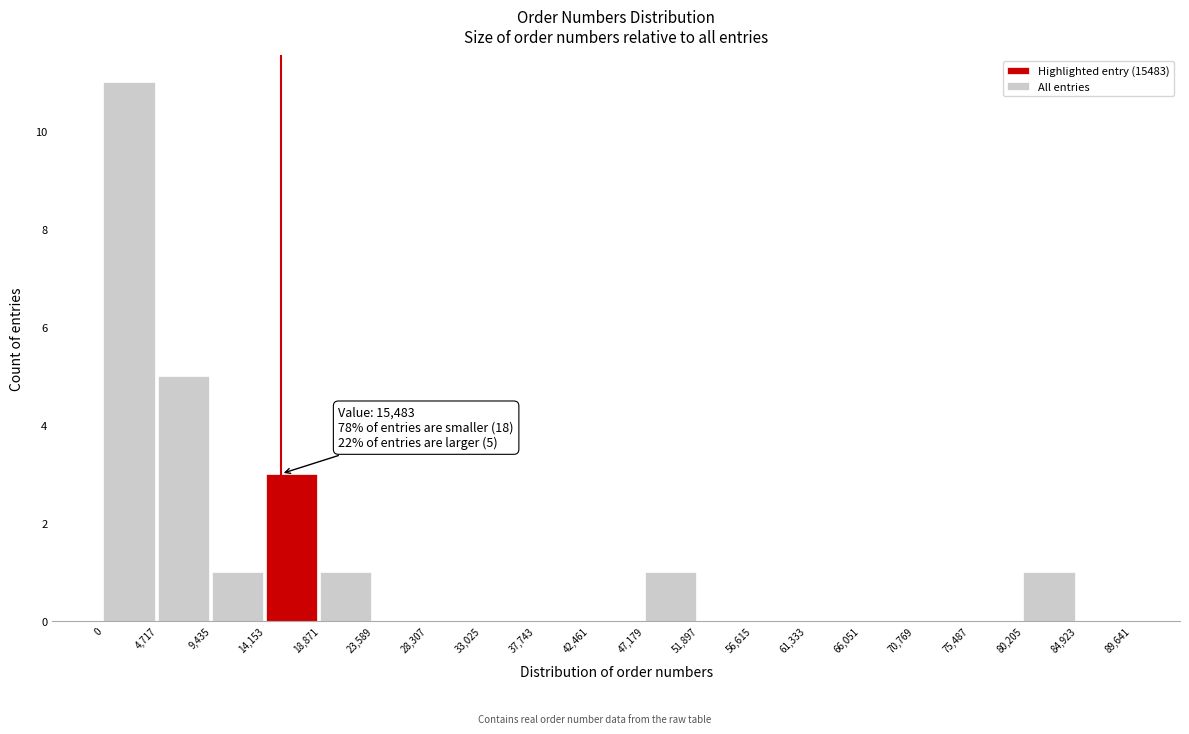

Which range on the x-axis has the tallest bar?

0 to 4,717